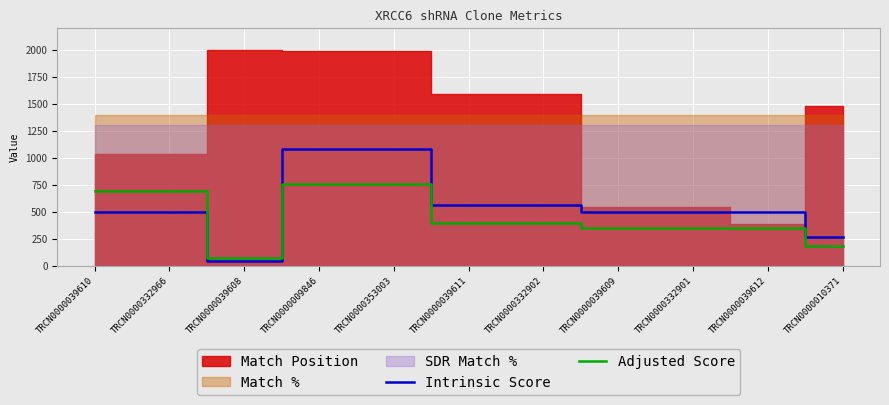

What is the difference between the second highest and second lowest values in the Adjusted Score series?

571.2